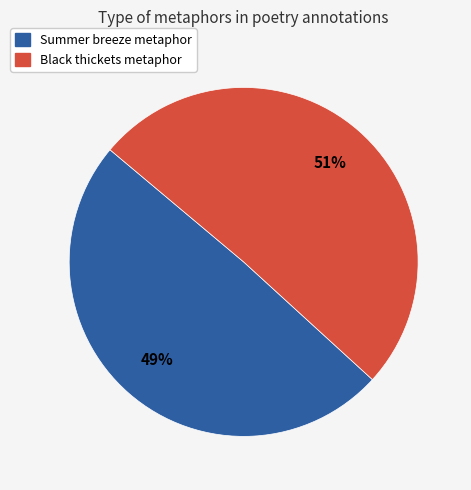

Is there a majority slice in this chart?

Yes